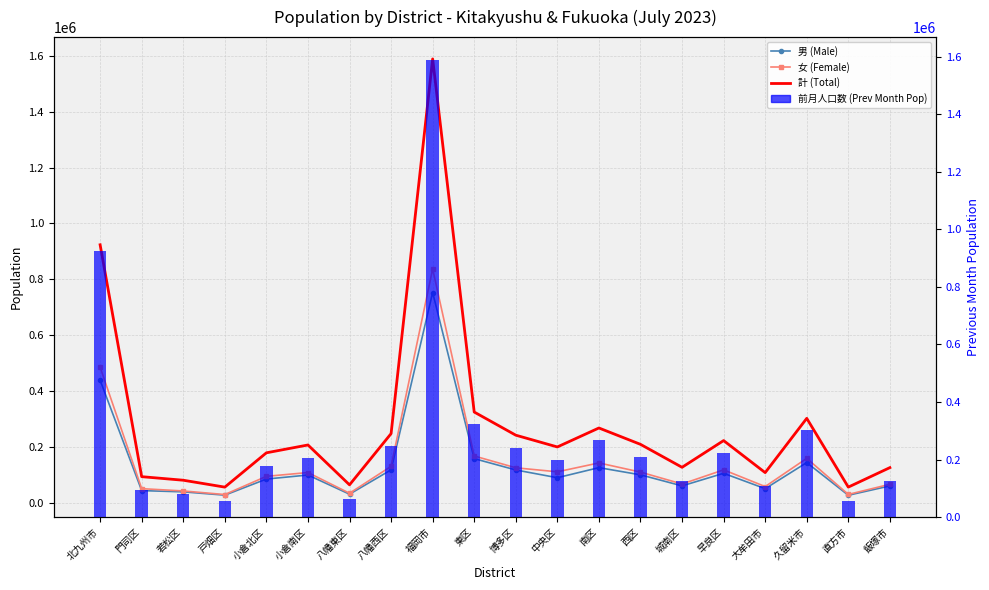

What is the difference between the highest and lowest values at 小倉北区?

94019